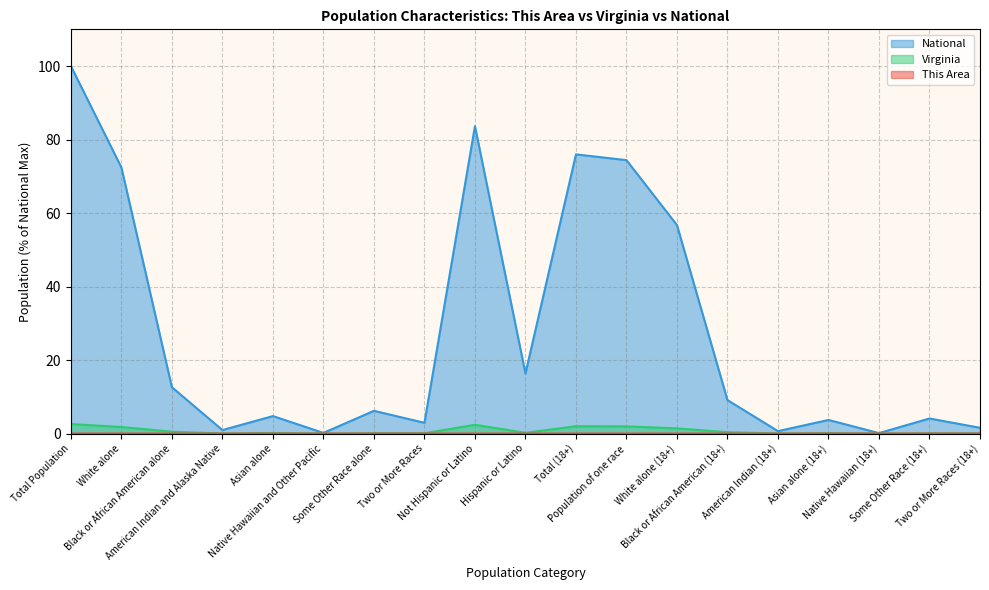

Between Total Population and Total (18+), which is larger?

Total Population